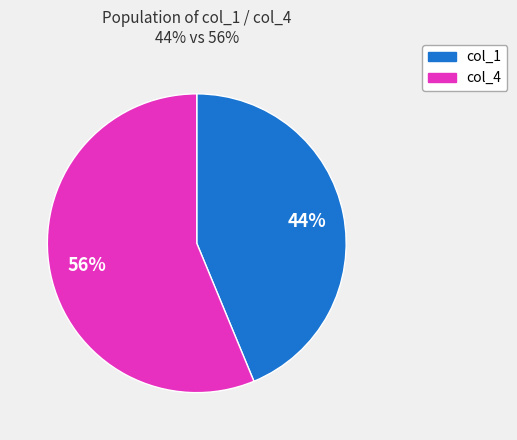

Which has a higher value, col_1 or col_4?

col_4